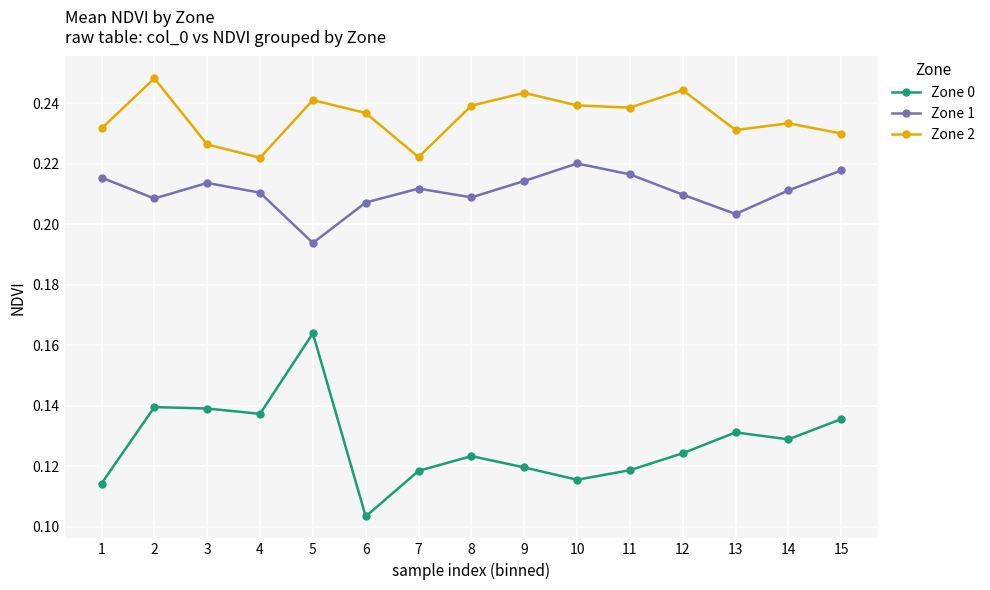

Is the value of Zone 1 at 2 greater than the value of Zone 2 at 5?

No